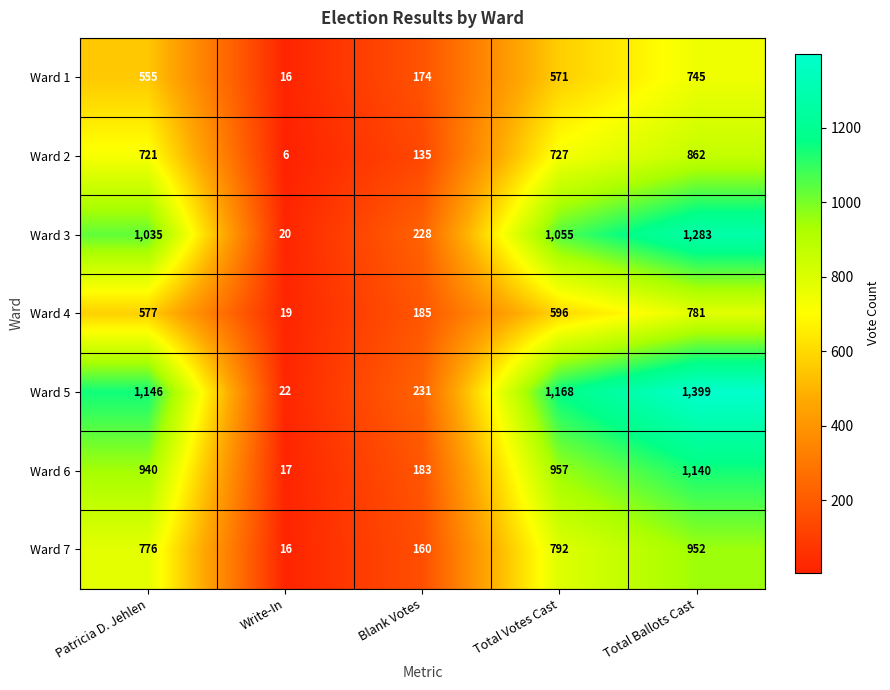

What value does the Ward 7 series have at Patricia D. Jehlen, to the nearest 100?

800